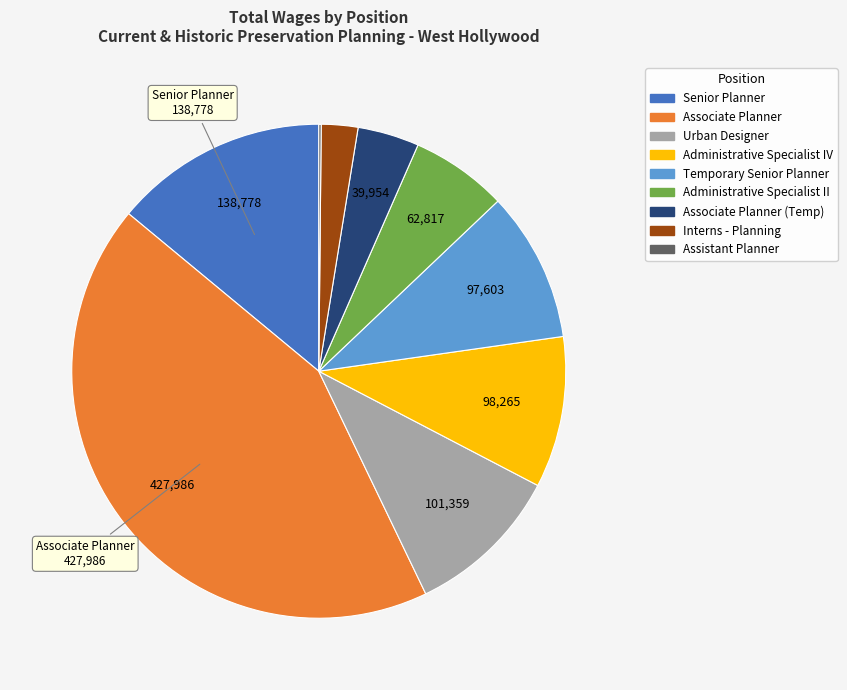

Is there any slice that represents more than half of the pie?

No